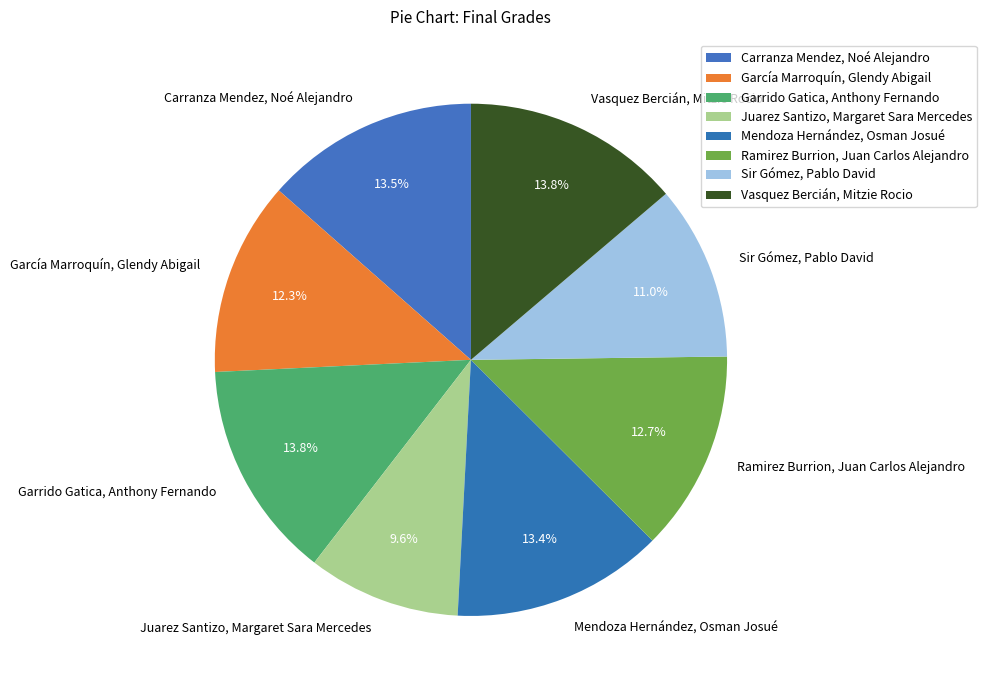

To the nearest percent, what is the difference between the largest and smallest slice percentages?

4%